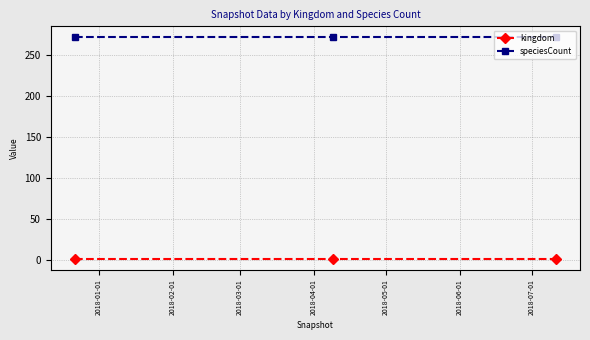

Reading left to right, extract all data points from this chart.

kingdom: 1	1	1
speciesCount: 271	271	271